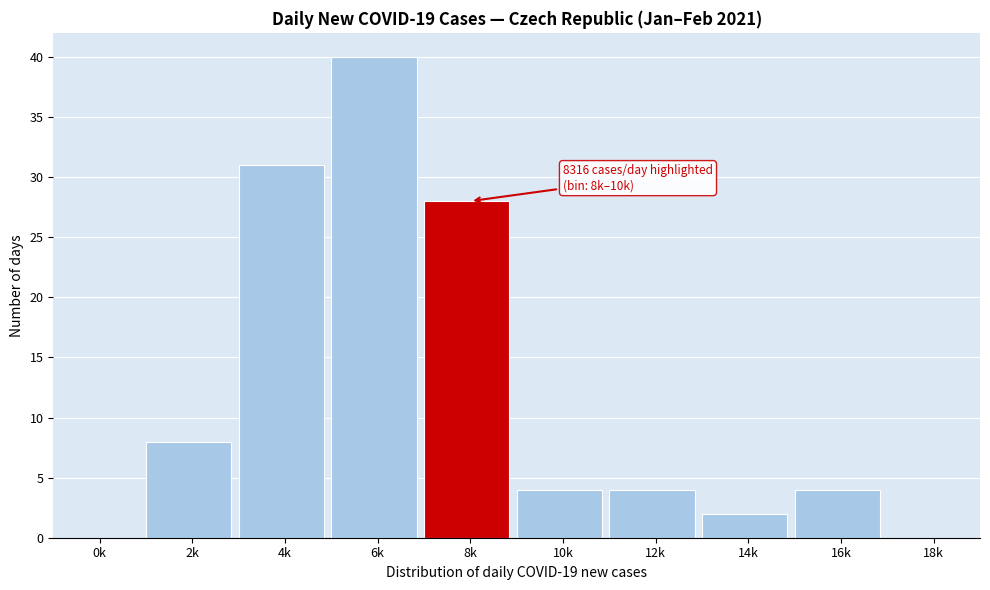

Reading left to right, what are all the values shown in this chart?

0k=0	2k=8	4k=31	6k=40	8k=28	10k=4	12k=4	14k=2	16k=4	18k=0